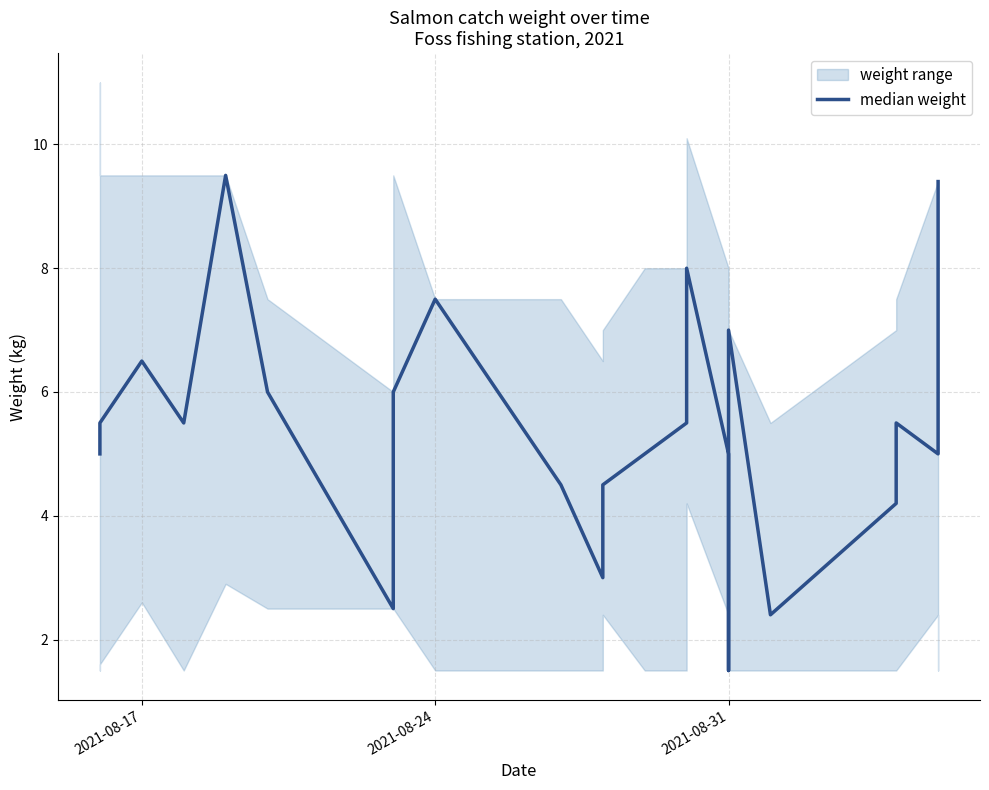

What is the sum of all values?

139.7